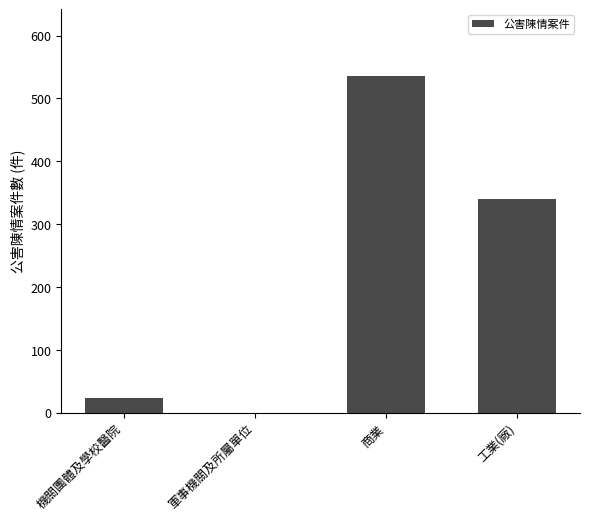

What is the sum of all values?

898